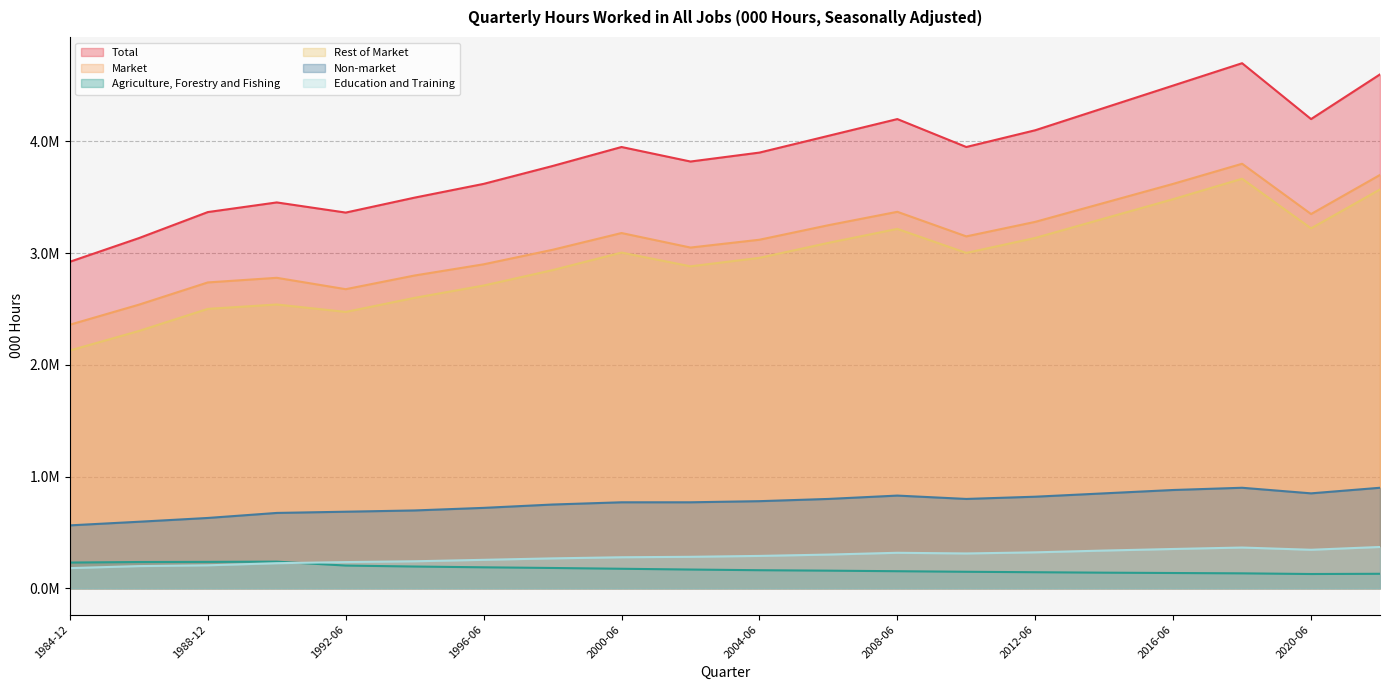

Between 1986-12 and 2016-06, which is larger?

2016-06